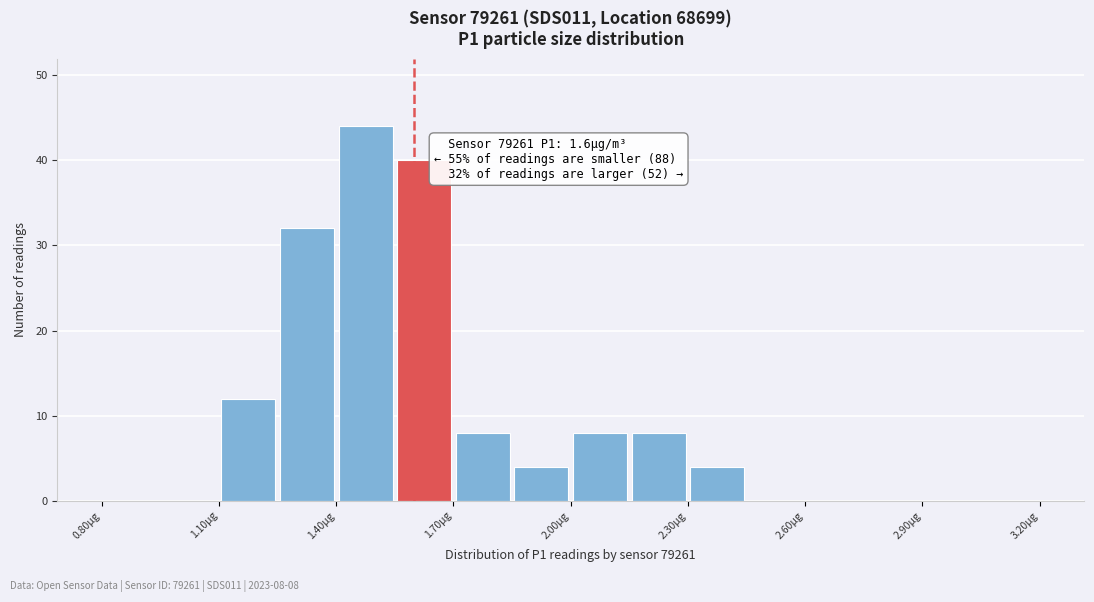

Around what value on the x-axis is the tallest bar? Give the approximate position of its centre, as read against the axis.

1.50